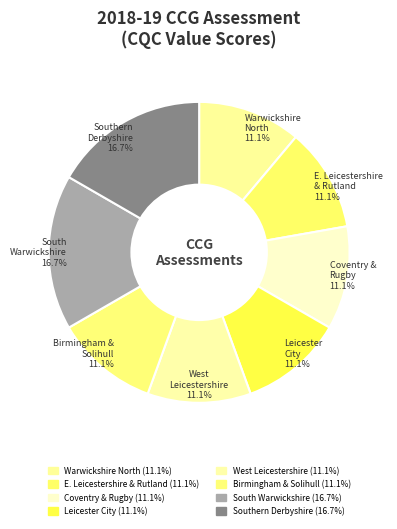

Which slice is the largest?

NHS South Warwickshire CCG